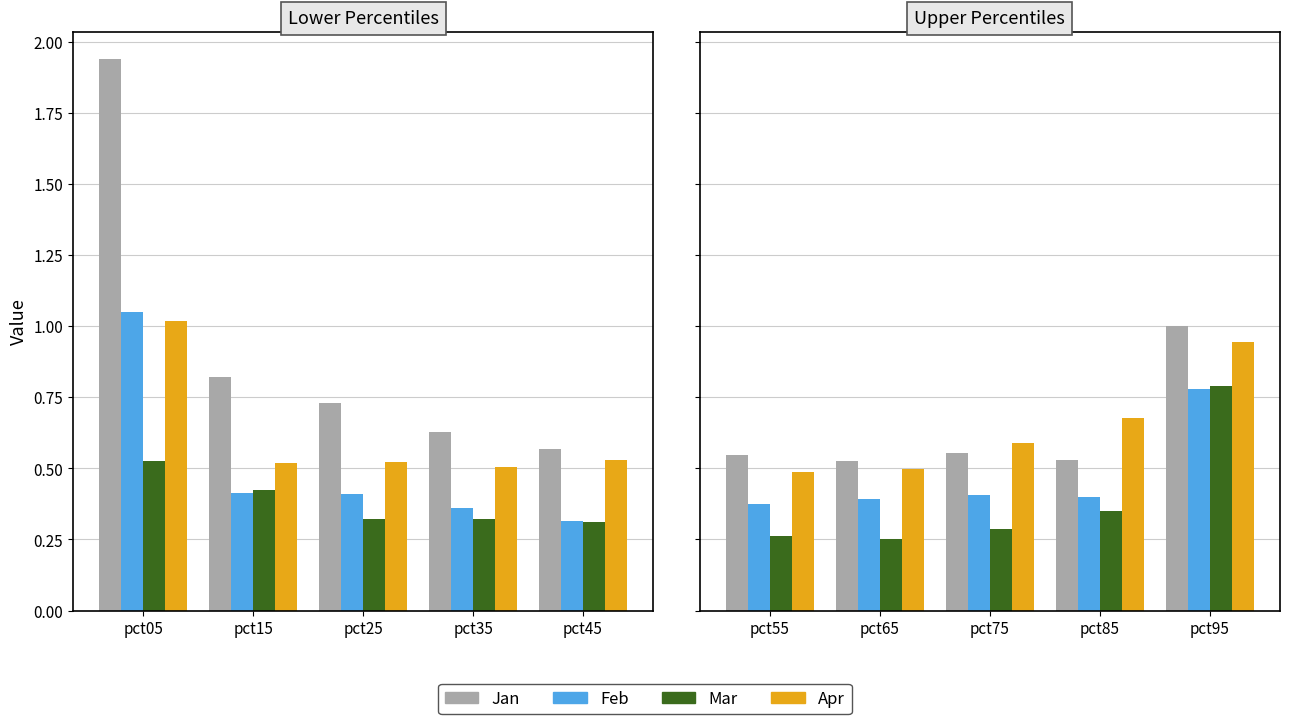

The value of Mar at pct55 is 0.1. True or false?

False